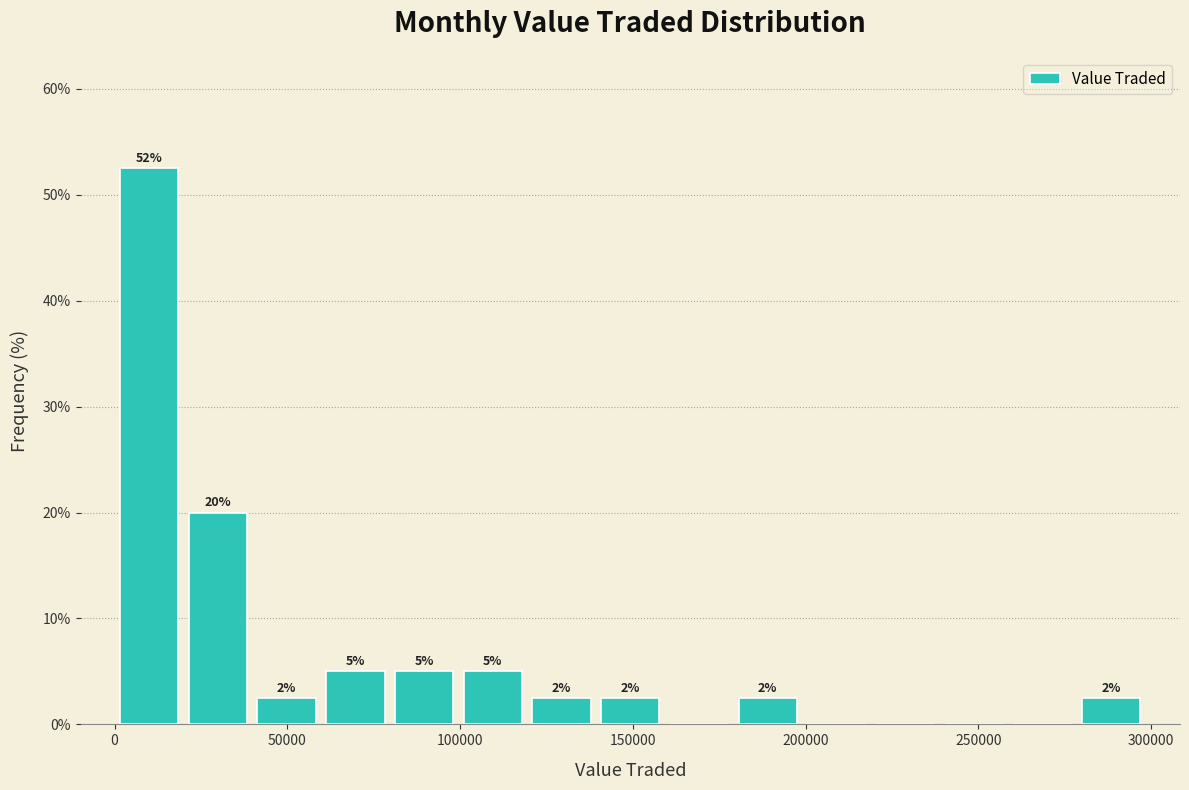

Read against the x-axis, roughly where is the centre of the tallest bar?

10000